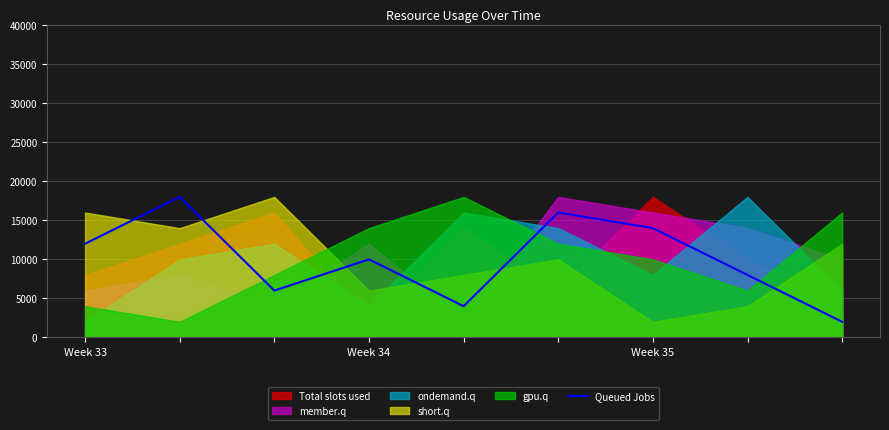

True or false: the data shows 8000 at 7.

True